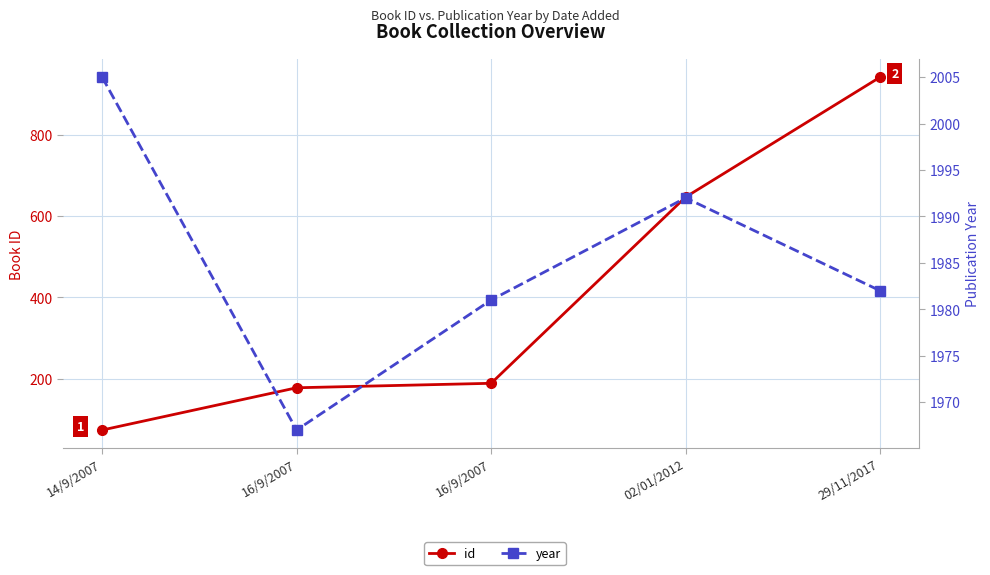

True or false: id and year cross at least once.

False